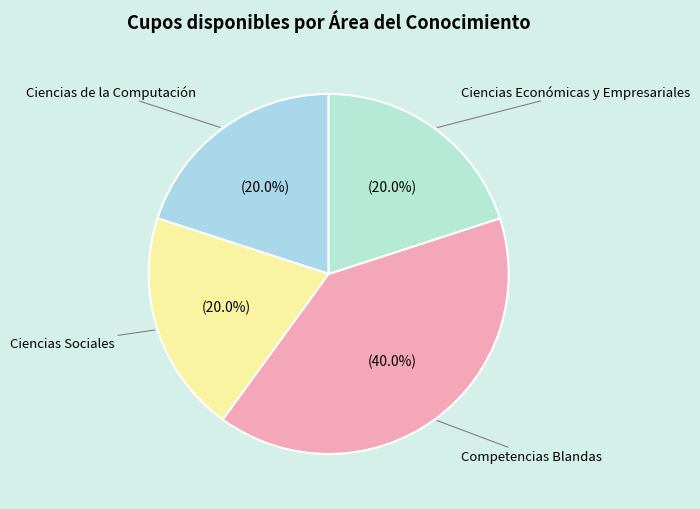

What portion of the pie excludes Competencias Blandas?

60.0%